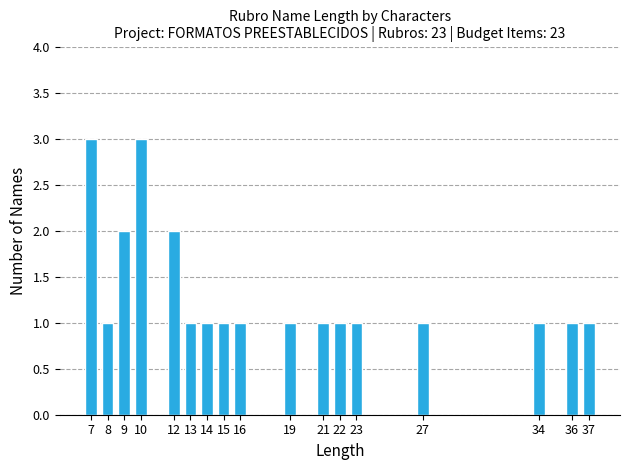

Reading right to left, extract all data points from this chart.

37=1	36=1	34=1	27=1	23=1	22=1	21=1	19=1	16=1	15=1	14=1	13=1	12=2	10=3	9=2	8=1	7=3